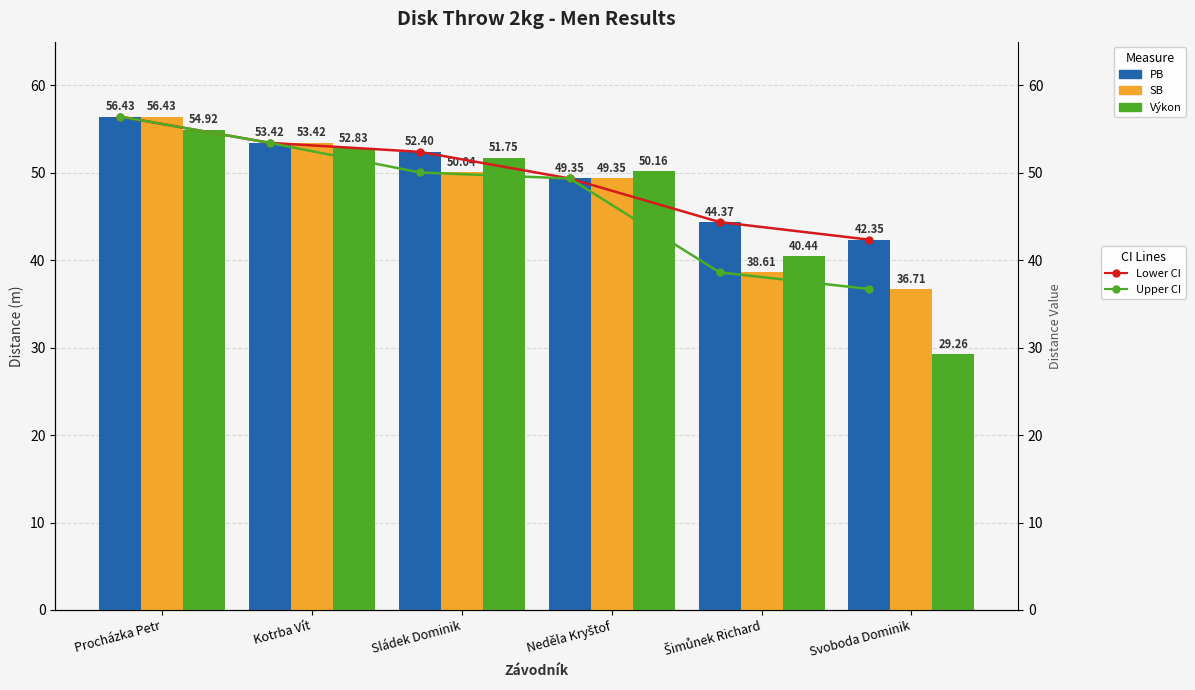

Reading left to right, what are all the values shown in this chart?

Lower CI: Procházka Petr=56.4	Kotrba Vít=53.4	Sládek Dominik=52.4	Neděla Kryštof=49.4	Šimůnek Richard=44.4	Svoboda Dominik=42.4
Upper CI: Procházka Petr=56.4	Kotrba Vít=53.4	Sládek Dominik=50.0	Neděla Kryštof=49.4	Šimůnek Richard=38.6	Svoboda Dominik=36.7
PB: Procházka Petr=56.4	Kotrba Vít=53.4	Sládek Dominik=52.4	Neděla Kryštof=49.4	Šimůnek Richard=44.4	Svoboda Dominik=42.4
SB: Procházka Petr=56.4	Kotrba Vít=53.4	Sládek Dominik=50.0	Neděla Kryštof=49.4	Šimůnek Richard=38.6	Svoboda Dominik=36.7
Výkon: Procházka Petr=54.9	Kotrba Vít=52.8	Sládek Dominik=51.8	Neděla Kryštof=50.2	Šimůnek Richard=40.4	Svoboda Dominik=29.3